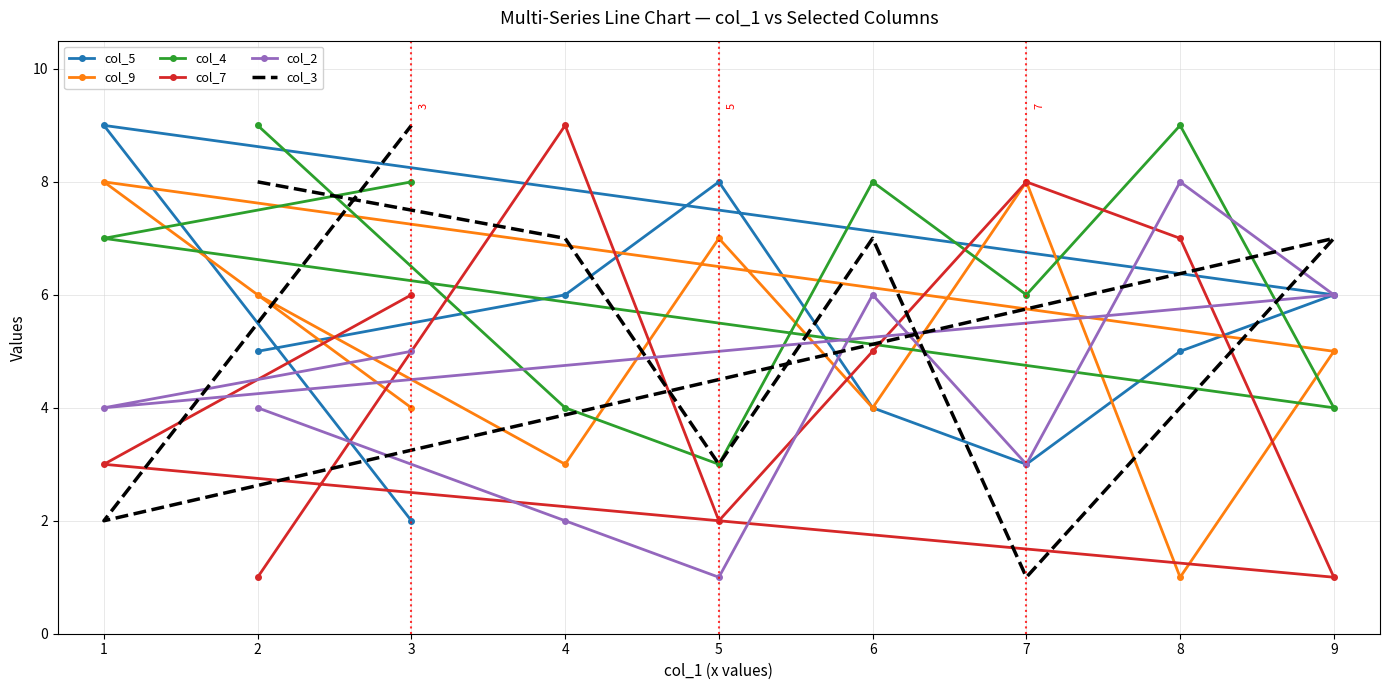

Which category has the lowest value across all series?

8